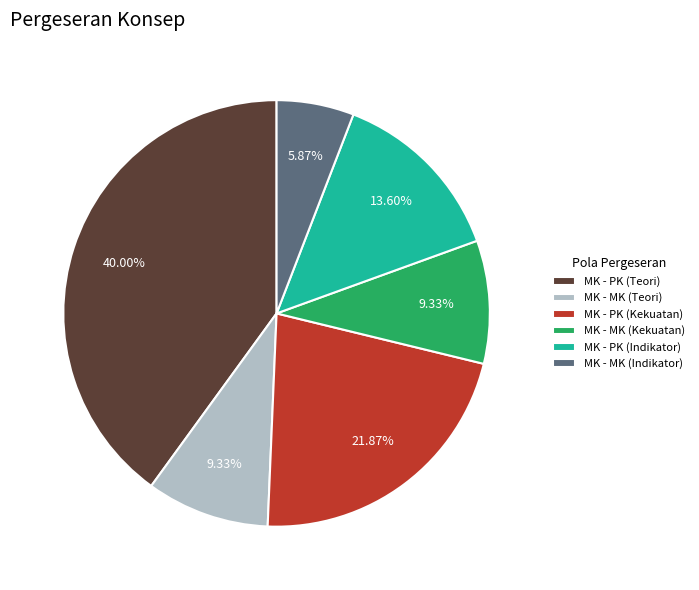

Which category has the biggest portion of the pie?

MK - PK (Teori)